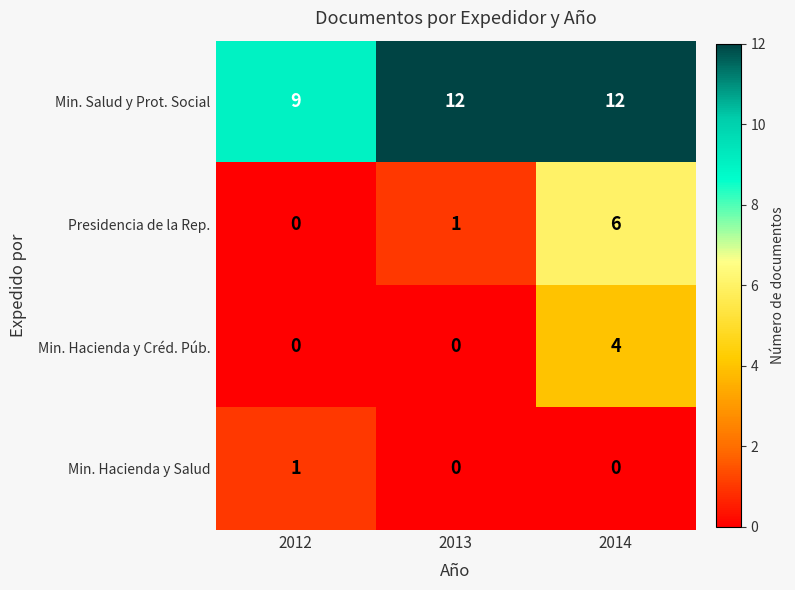

The Presidencia de la Rep. series shows 3 at 2012. True or false?

False